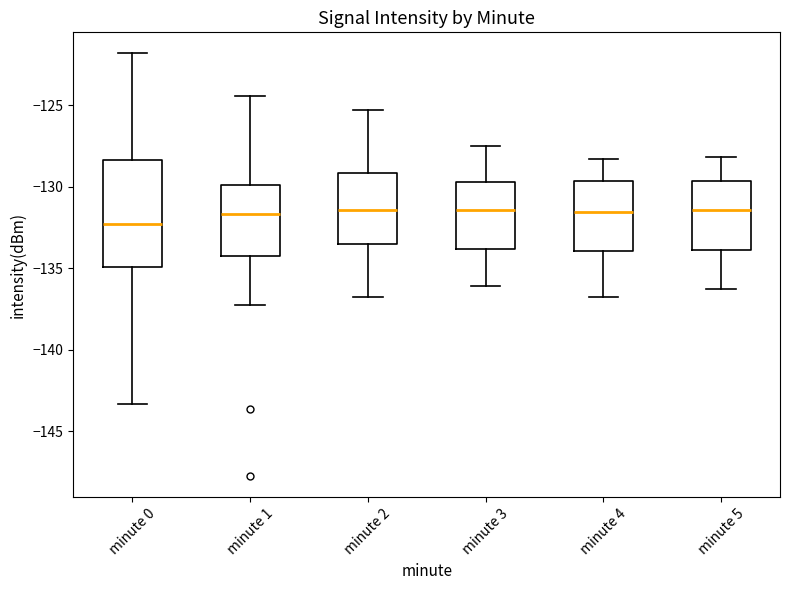

Which box has the lowest median line?

minute 0